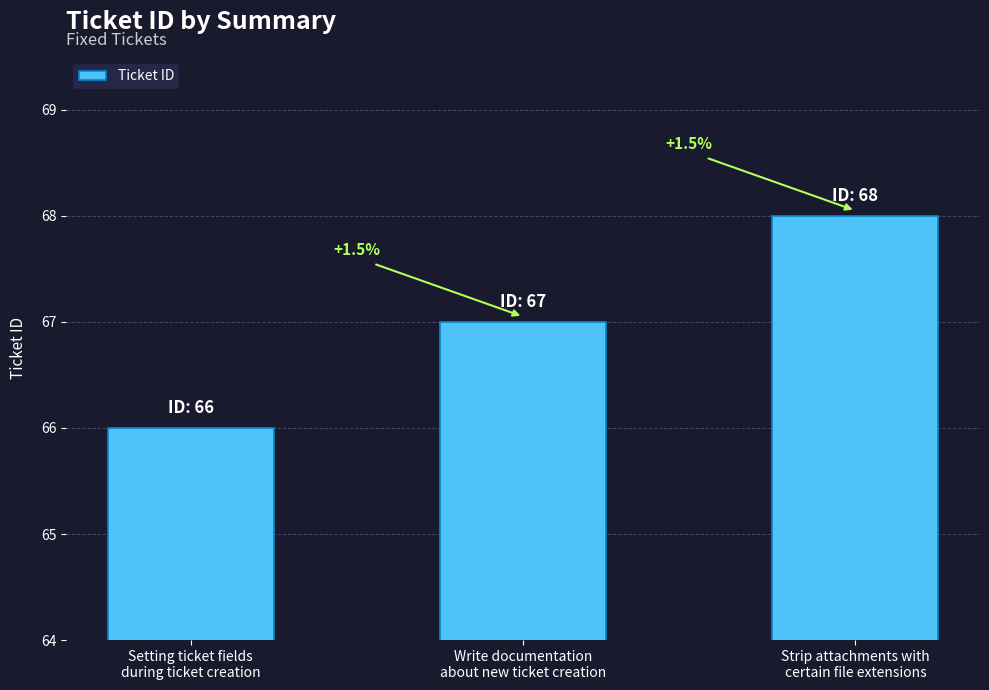

What value does the data have at Strip attachments with
certain file extensions?

68